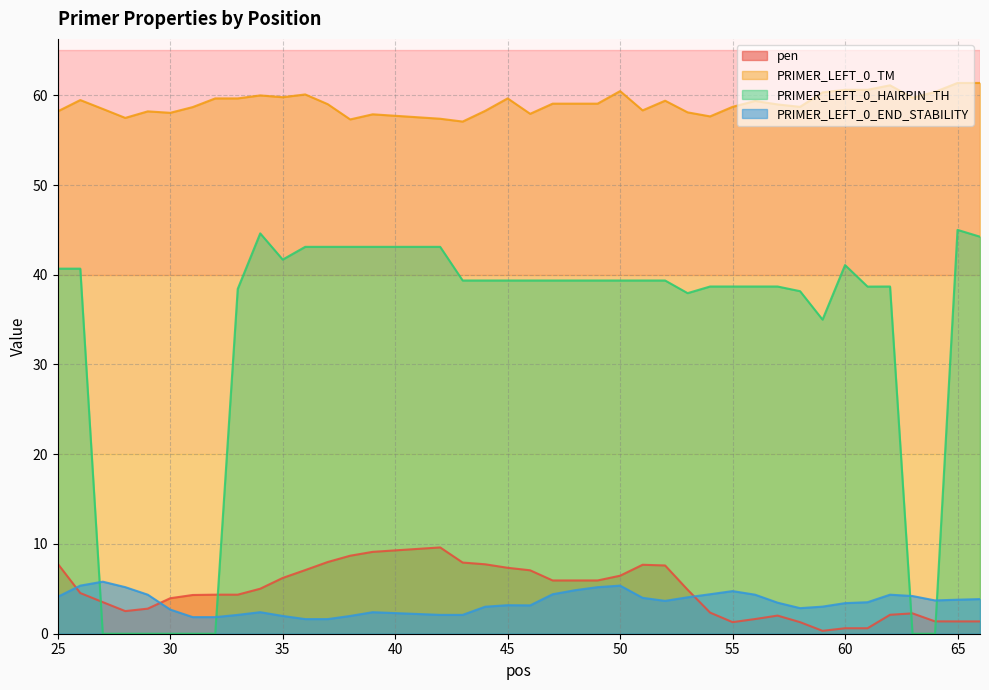

Rank the series by their maximum value, from highest to lowest.

PRIMER_LEFT_0_TM, PRIMER_LEFT_0_HAIRPIN_TH, pen, PRIMER_LEFT_0_END_STABILITY